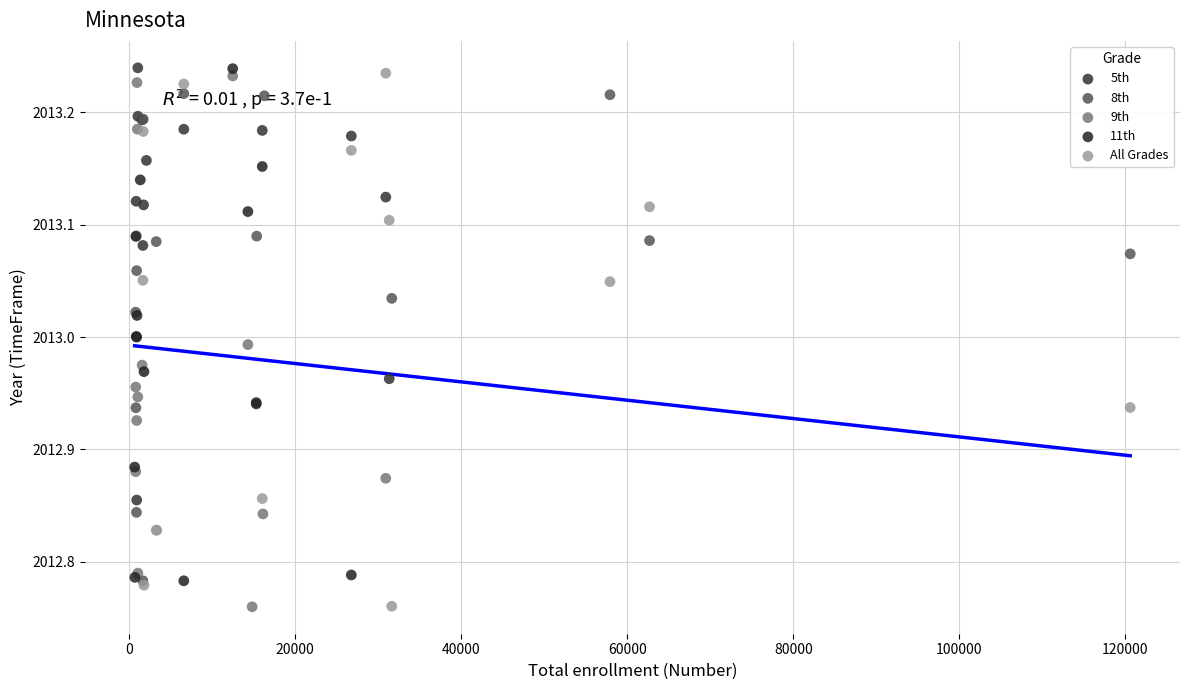

Which series has the widest spread of Y values?

11th